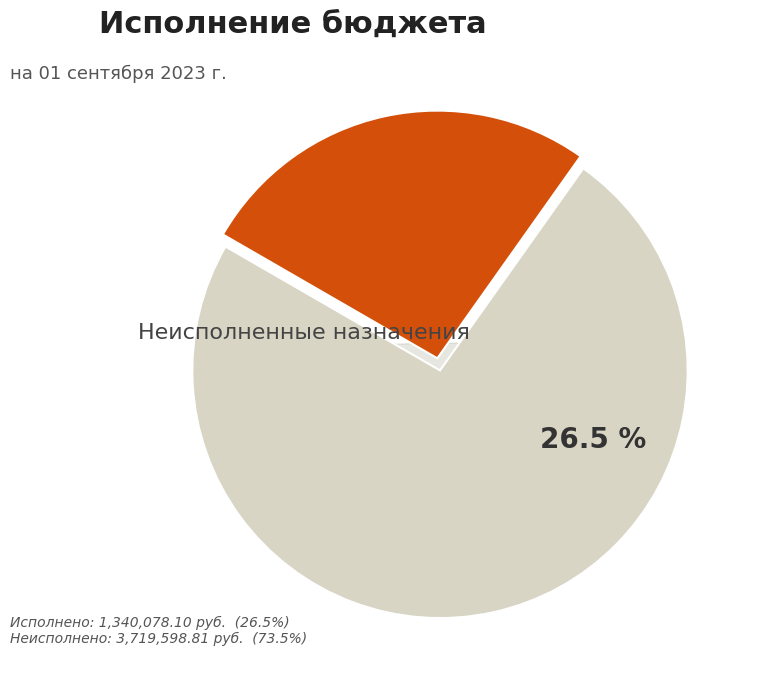

Combined, do Неисполненные назначения and Исполнено account for over 50%?

Yes